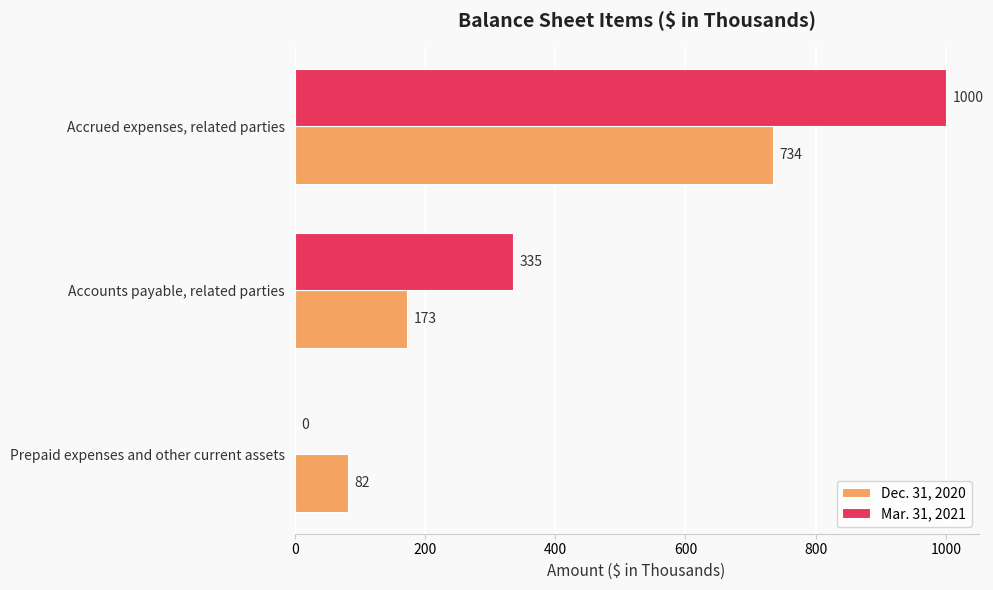

Is the value of Dec. 31, 2020 at Prepaid expenses and other current assets greater than the value of Mar. 31, 2021 at Prepaid expenses and other current assets?

Yes